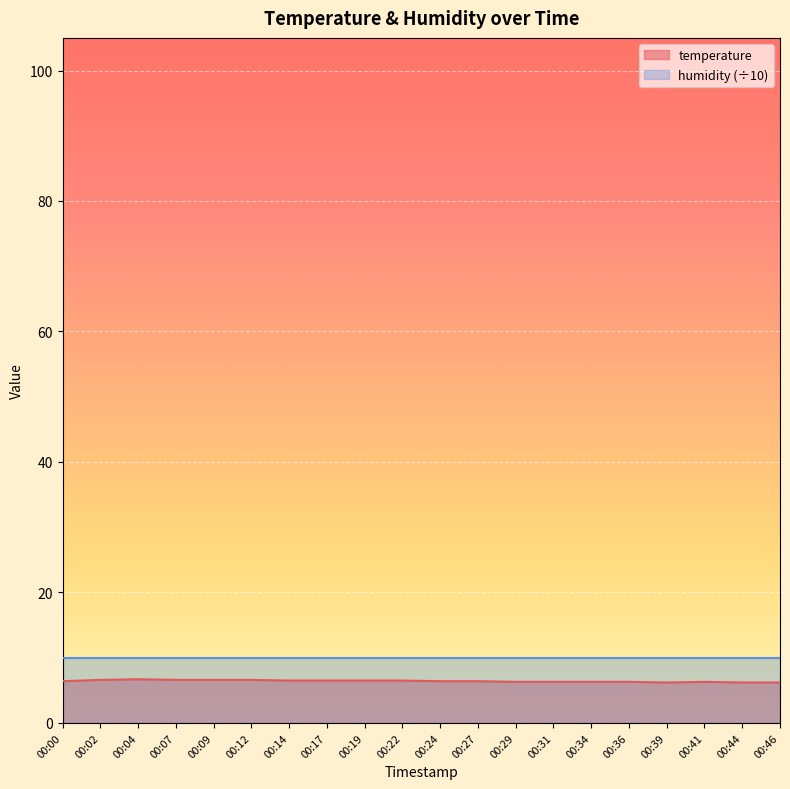

How many lines are shown in the chart?

2